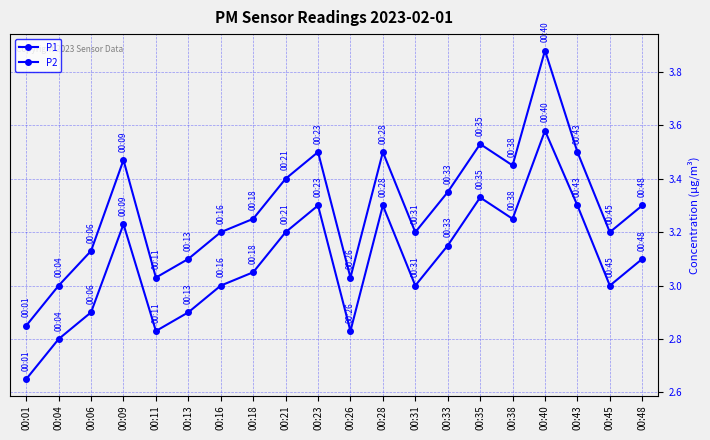

How many lines are shown in the chart?

2